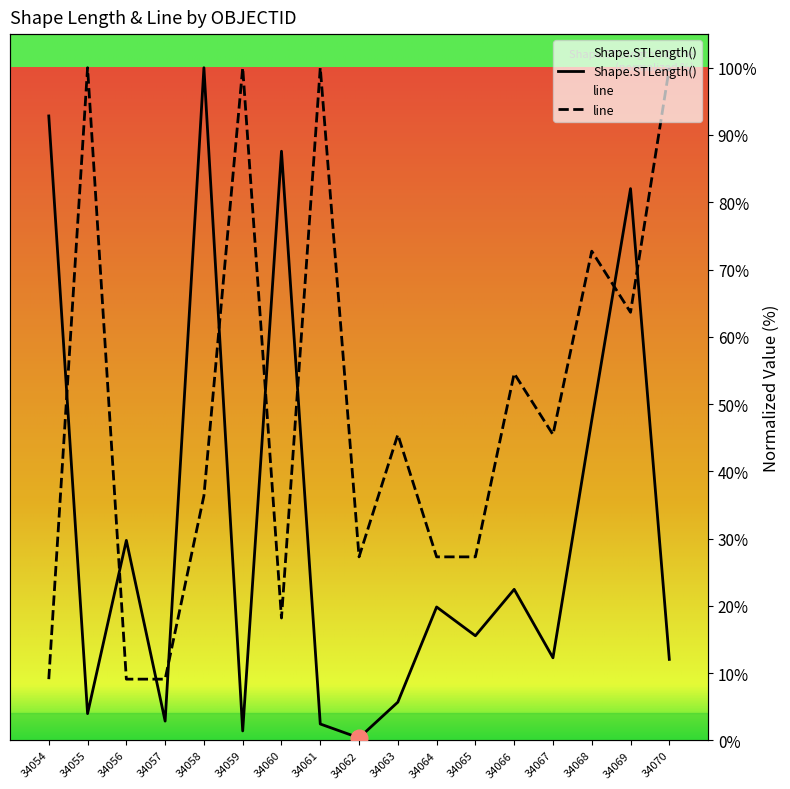

How many lines are shown in the chart?

2